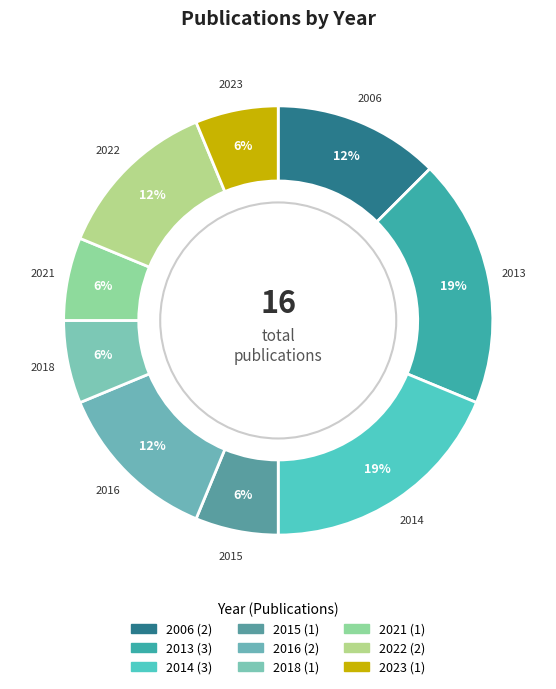

Is it true that 2016 is 27% of the pie?

False